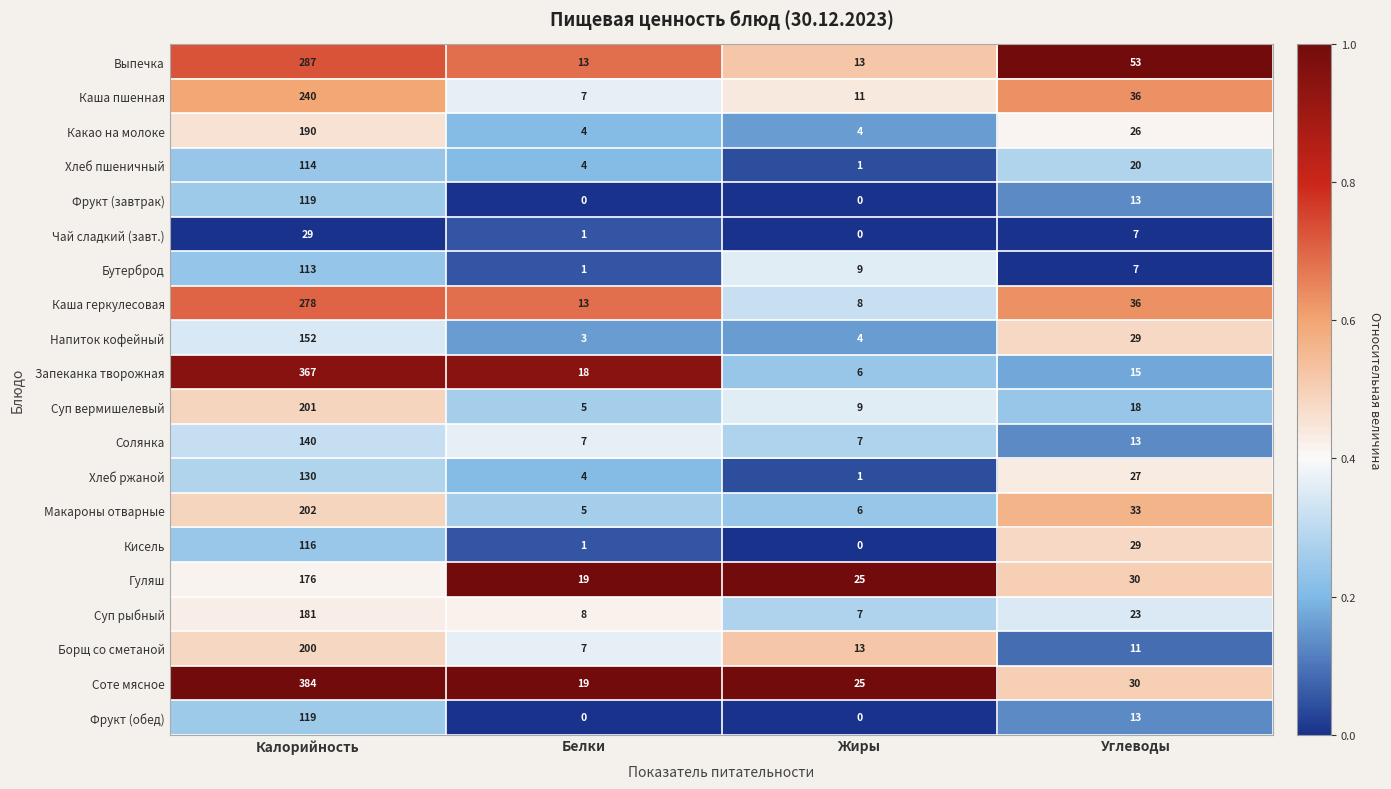

Rank the categories by Хлеб ржаной value from highest to lowest.

Калорийность, Углеводы, Белки, Жиры